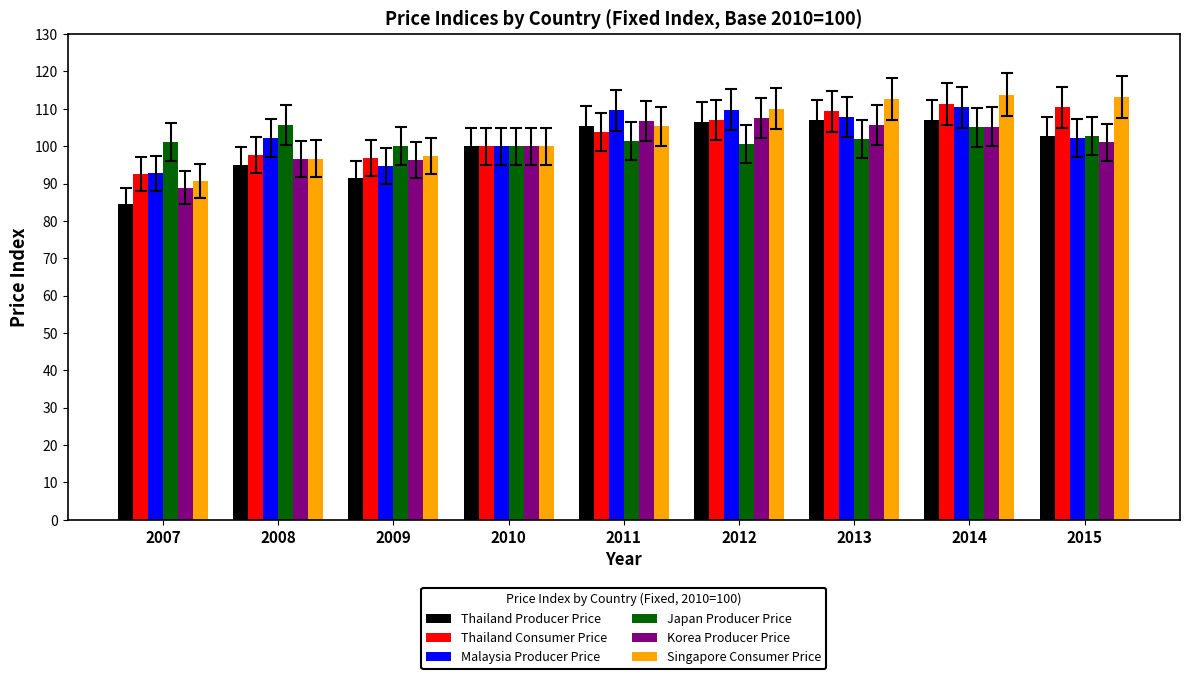

What is the sum of all Malaysia Producer Price values?

929.3